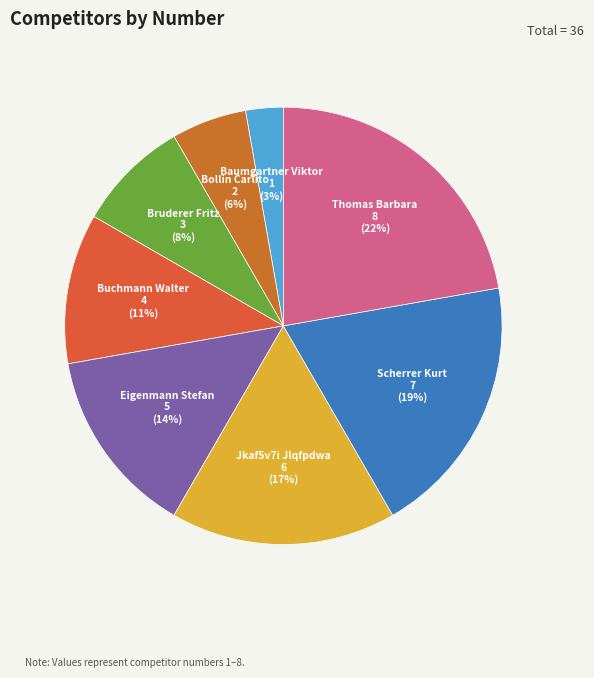

Does Bollin Carlito account for over 50% of the chart?

No